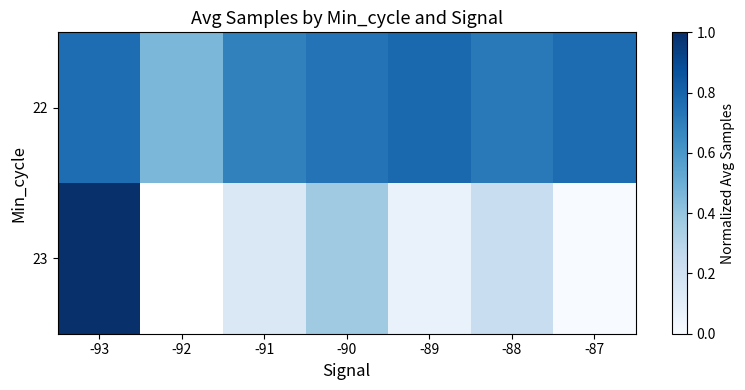

What is the sum of all 22 values?

4.9